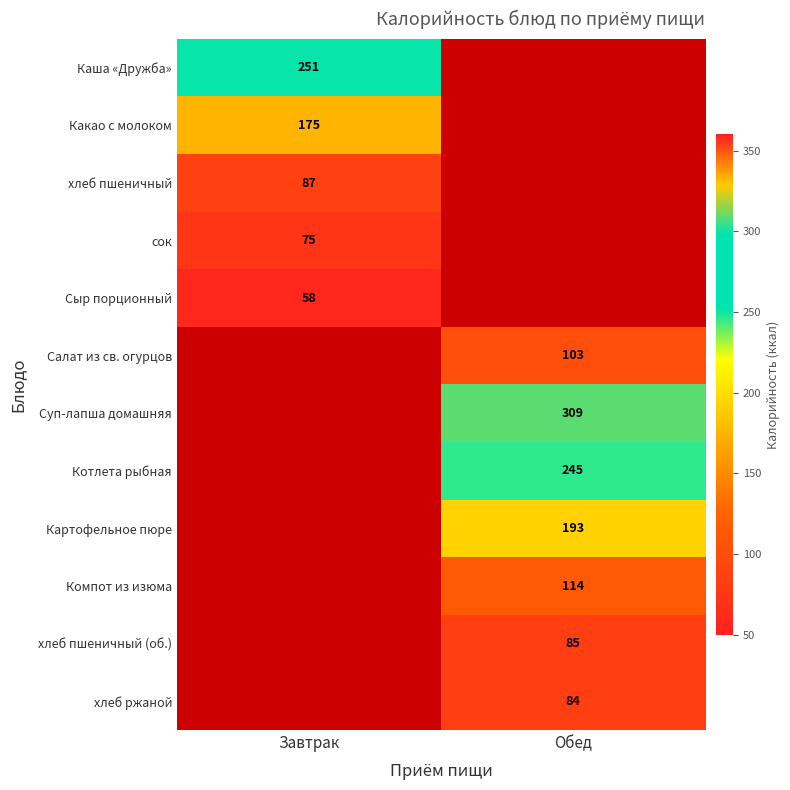

True or false: сок has a value of 100 at Завтрак.

False